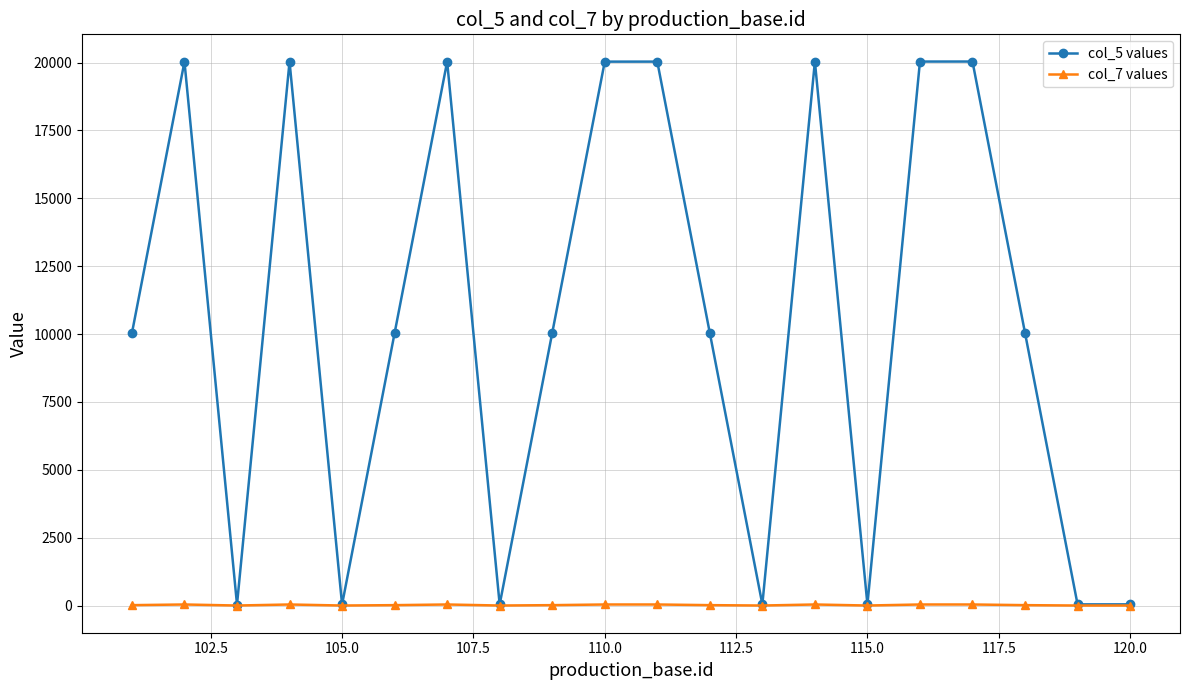

List the series in order of their overall mean, lowest first.

col_7 values, col_5 values